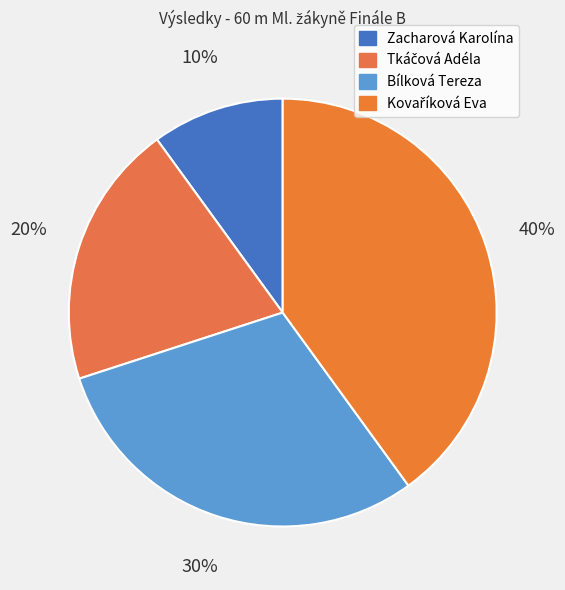

Which has a higher value, Tkáčová Adéla or Bílková Tereza?

Bílková Tereza